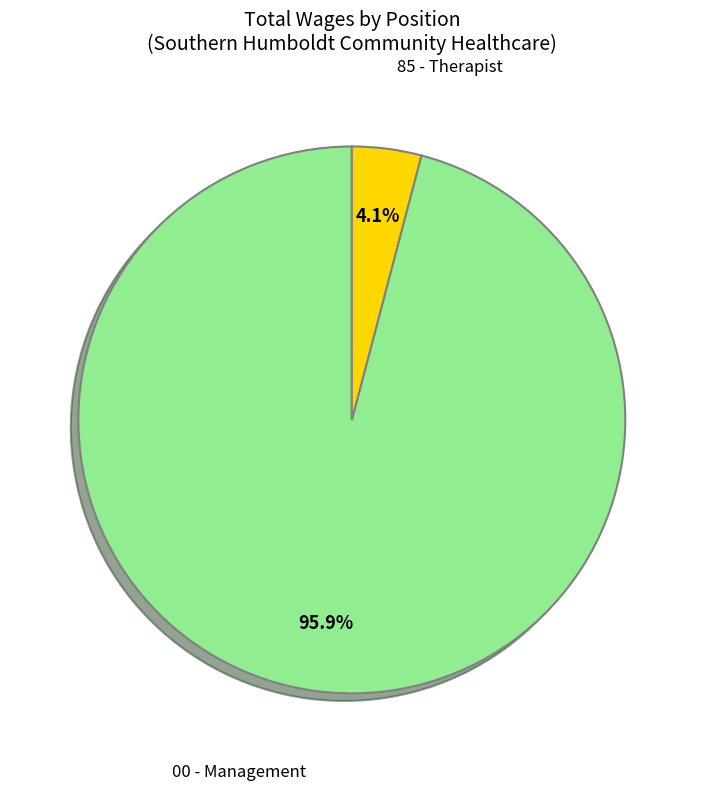

Is there a majority slice in this chart?

Yes